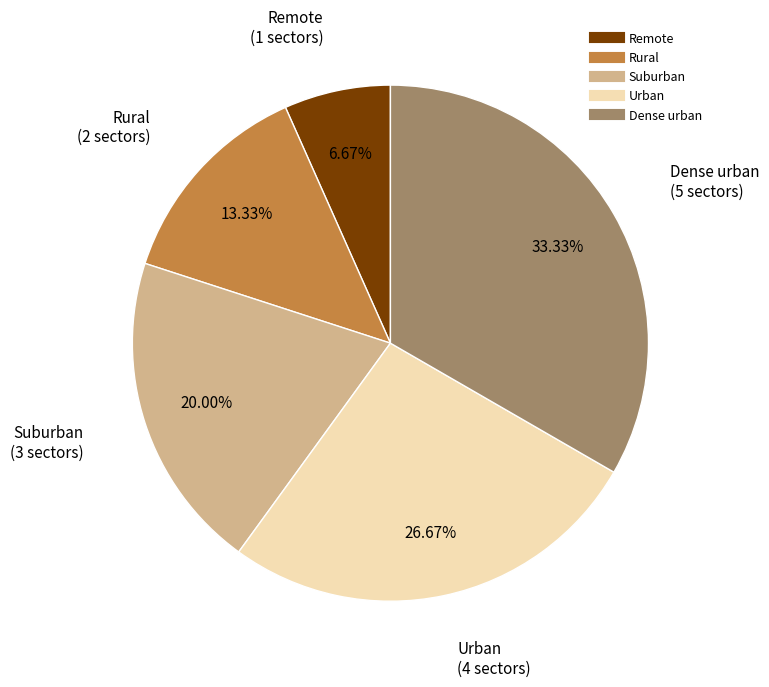

Between Urban and Rural, which is larger?

Urban